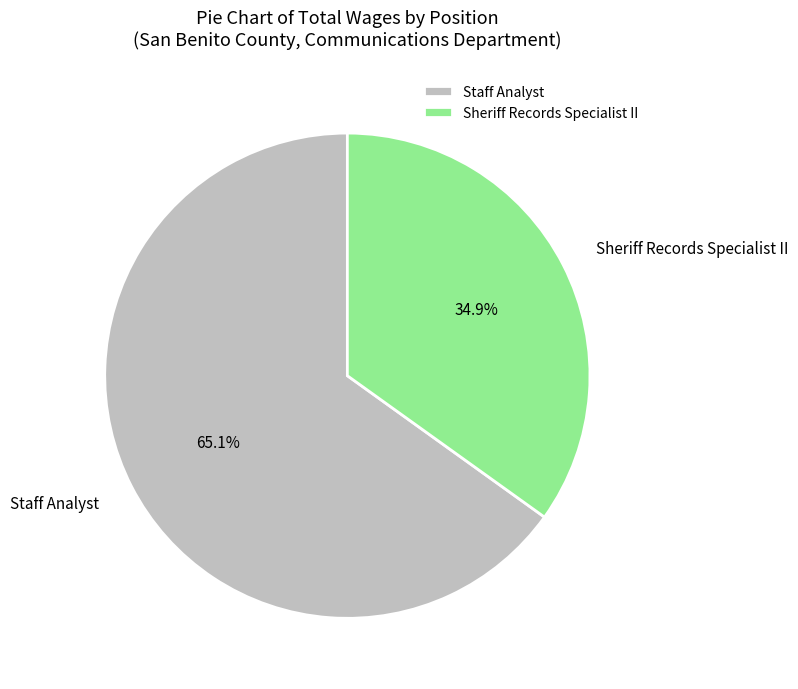

To the nearest percent, what portion does Sheriff Records Specialist II represent?

35%